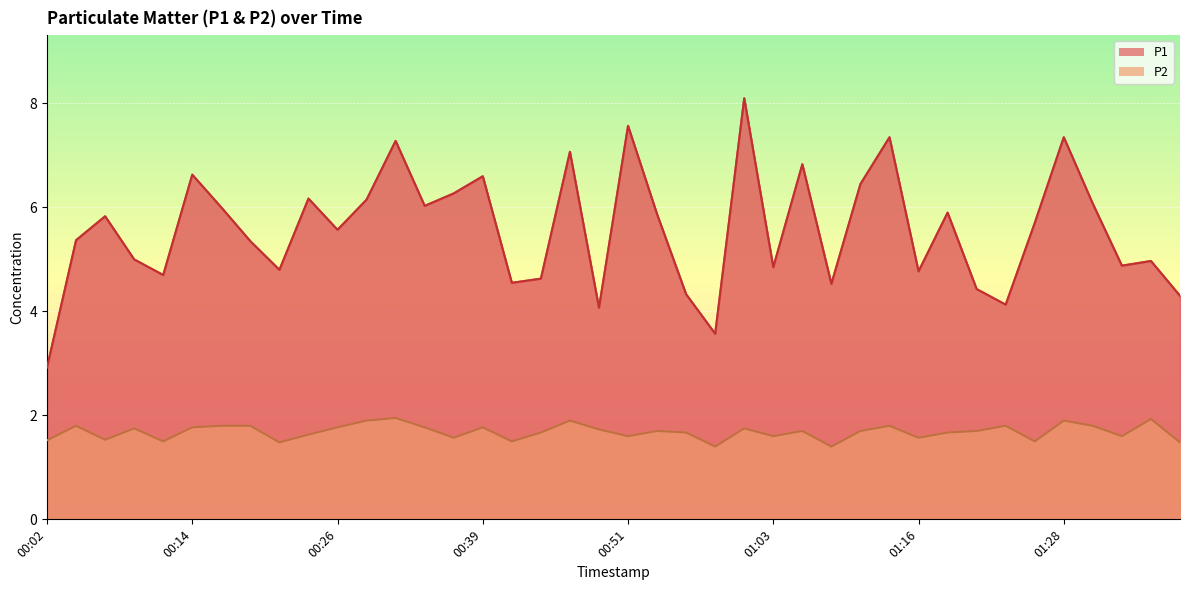

What is the label of the 13th point from the left?

00:31